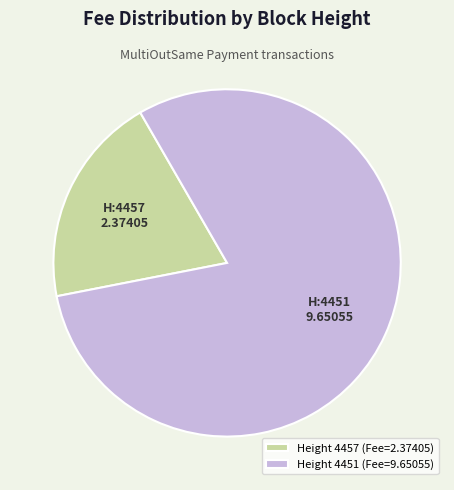

What is the majority slice?

Height 4451 (Fee=9.65055)